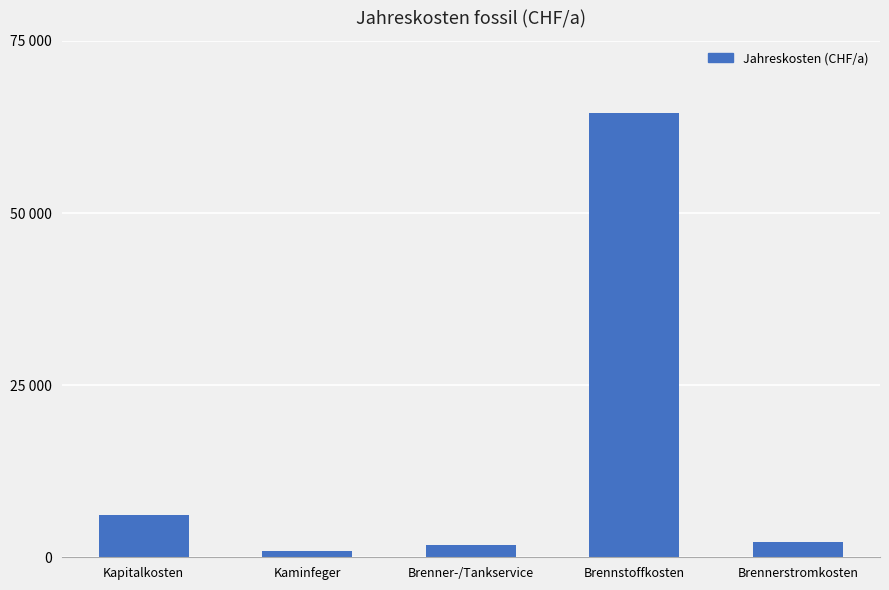

What value does the data have at Brennstoffkosten?

64505.6